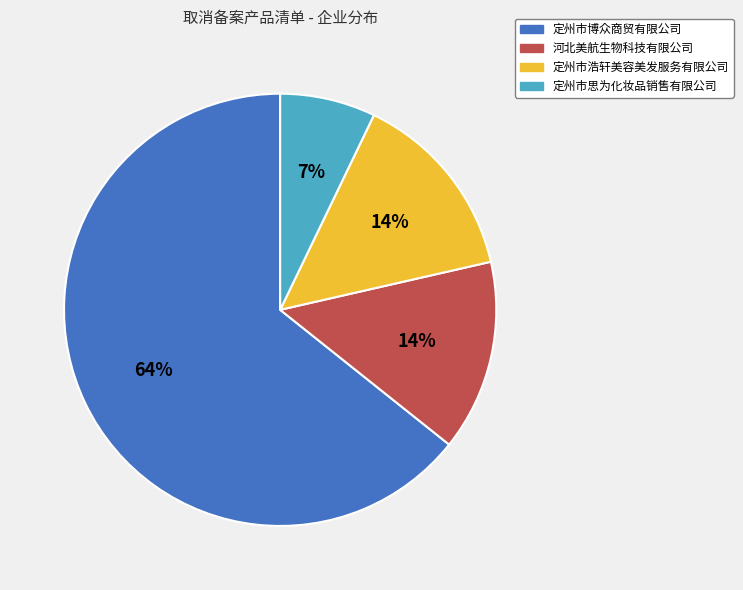

To the nearest percent, what is the average slice percentage?

25%